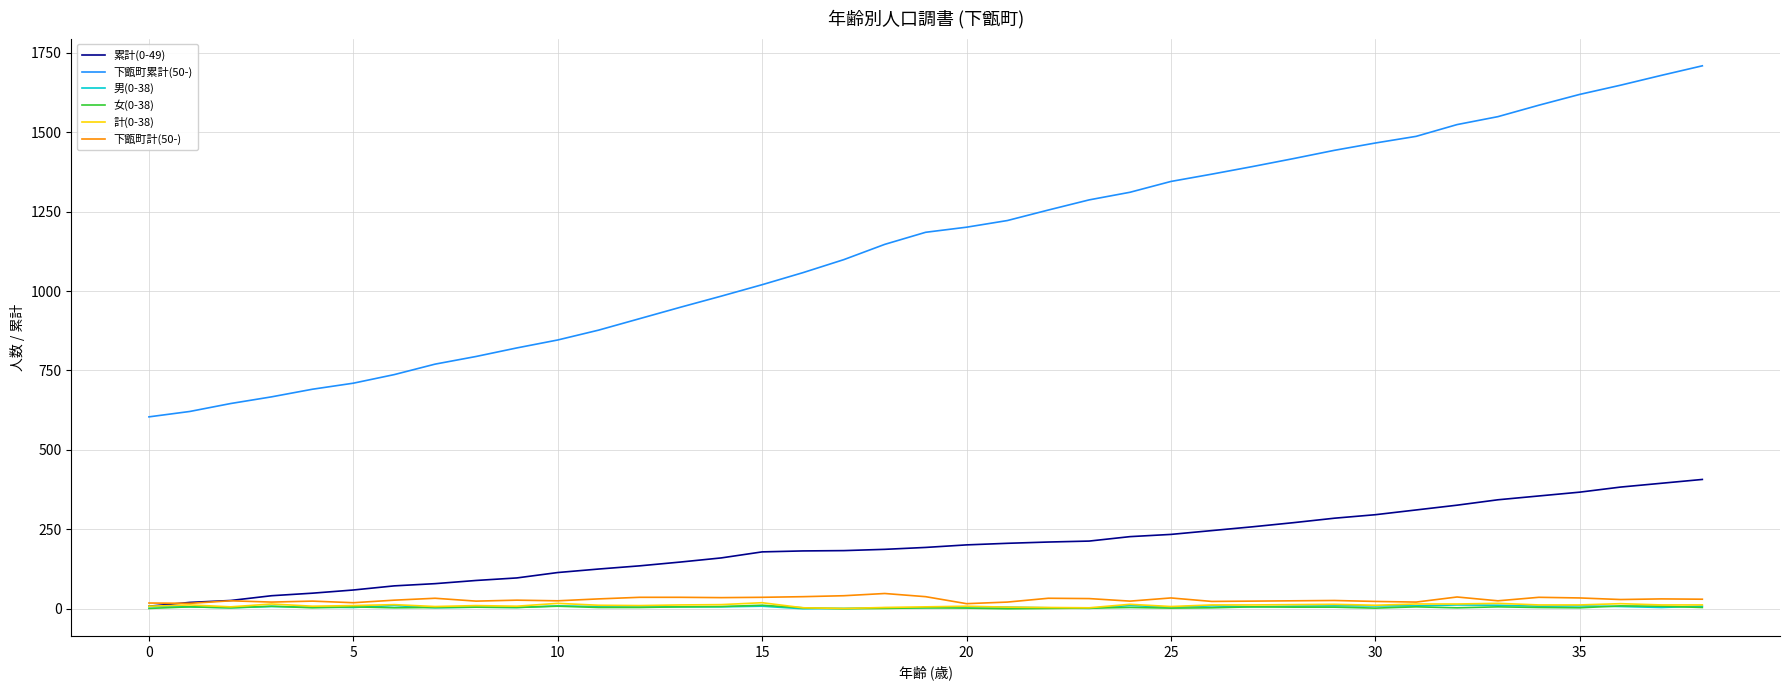

True or false: 下甑町累計(50-) and 男(0-38) intersect in this chart.

False